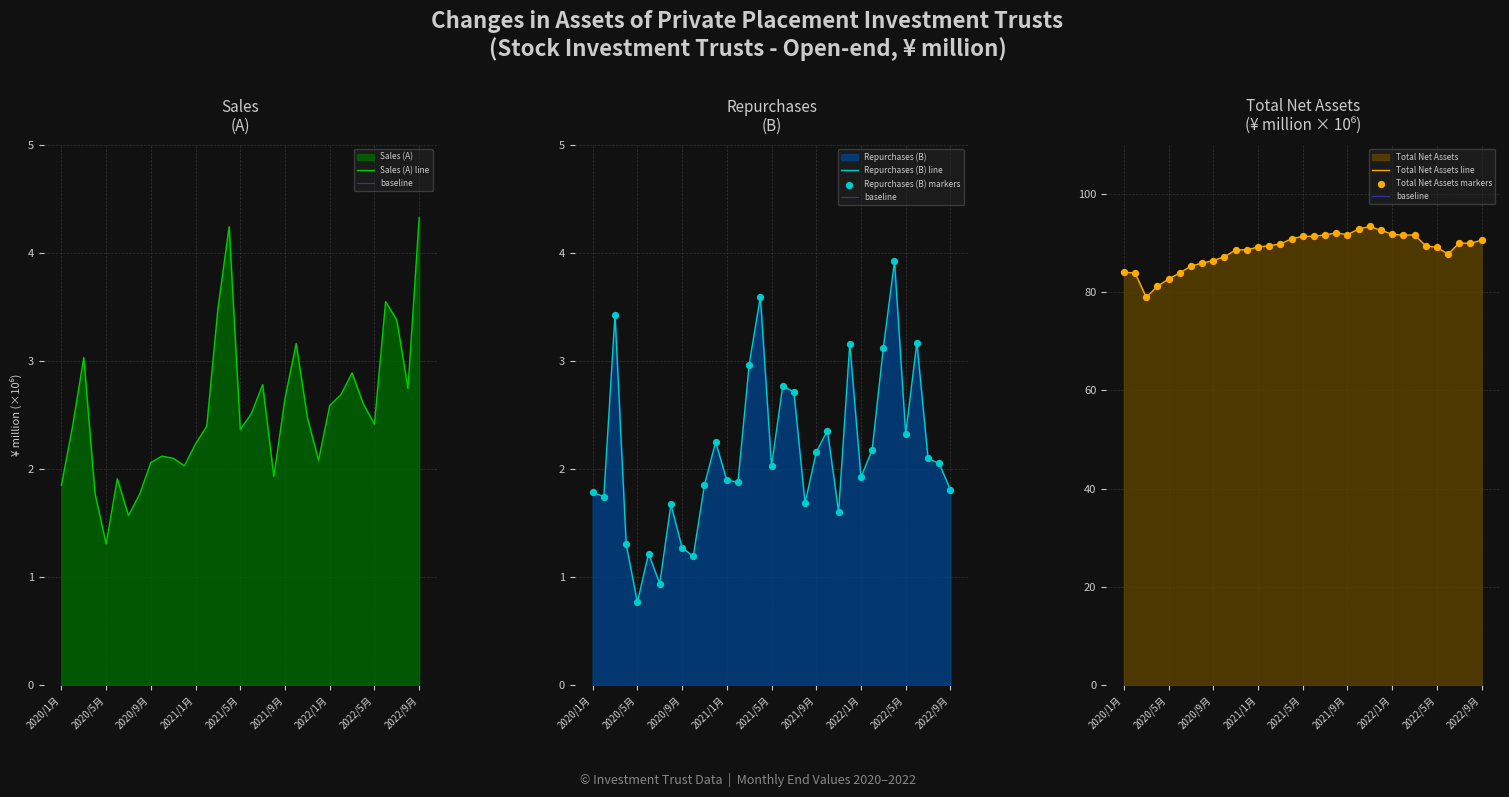

Which series has the widest spread of Y values?

Total Net Assets line